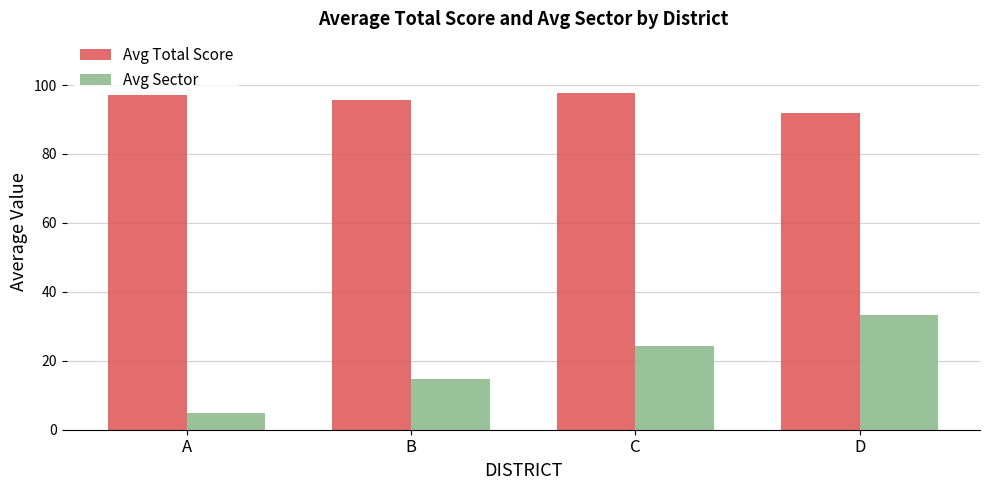

Which series has the largest total across all categories?

Avg Total Score